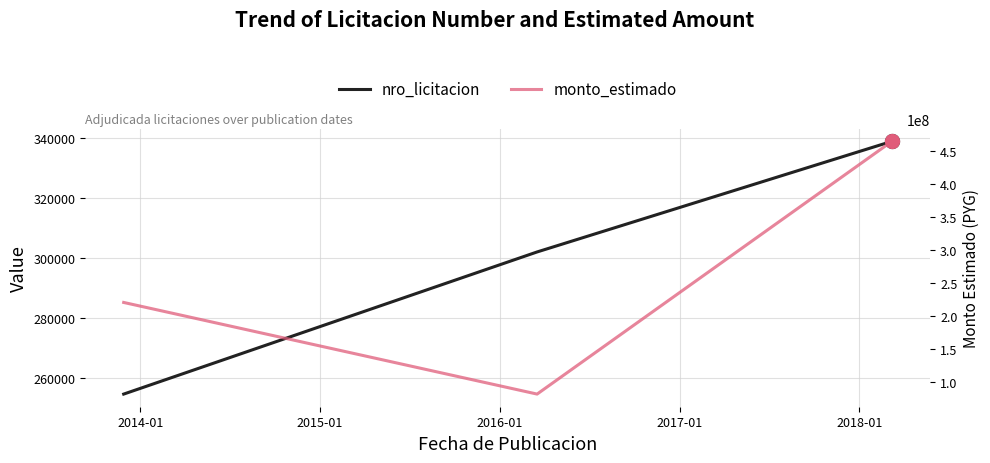

Which series reaches the maximum Y coordinate?

monto_estimado